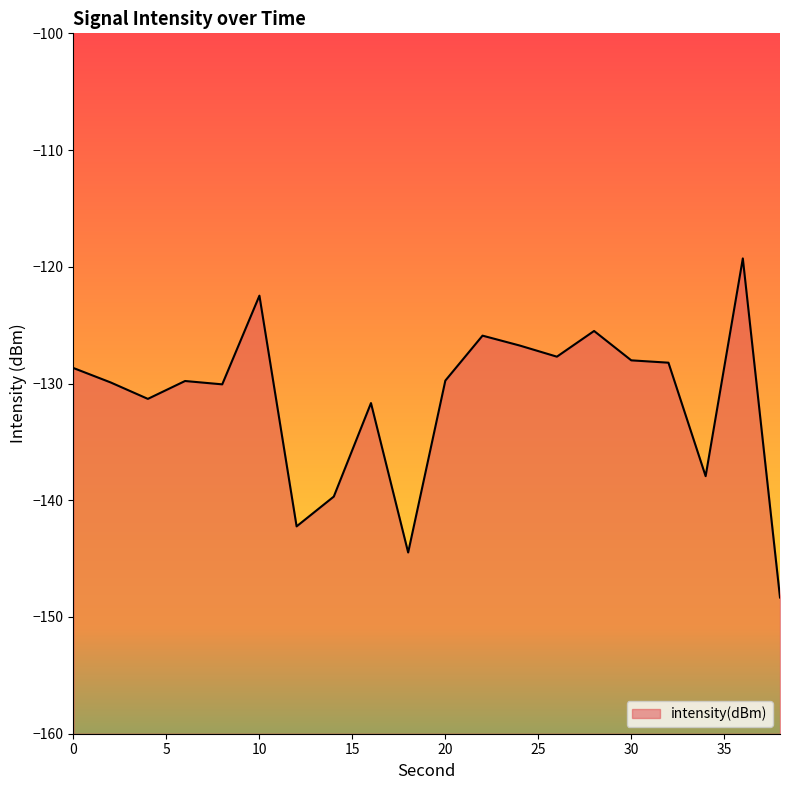

What is the value of the 8th point from the left?

-139.7